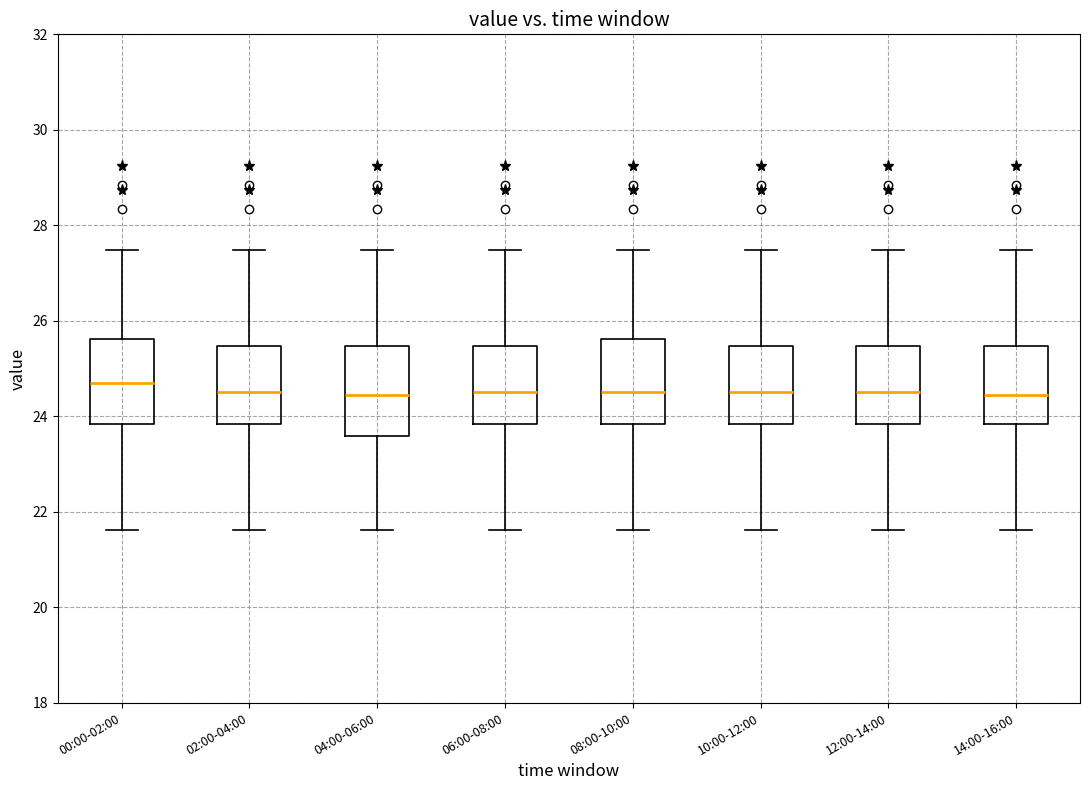

Reading left to right, read every box against the y-axis: the position of its median line, the range the box covers, and the ends of its whiskers. The values are not printed on the chart, so give them approximately, as read against the axis.

00:00-02:00: median 24.6, box 23.8 to 25.6, whiskers 21.6 to 27.4
02:00-04:00: median 24.6, box 23.8 to 25.4, whiskers 21.6 to 27.4
04:00-06:00: median 24.4, box 23.6 to 25.4, whiskers 21.6 to 27.4
06:00-08:00: median 24.6, box 23.8 to 25.4, whiskers 21.6 to 27.4
08:00-10:00: median 24.6, box 23.8 to 25.6, whiskers 21.6 to 27.4
10:00-12:00: median 24.6, box 23.8 to 25.4, whiskers 21.6 to 27.4
12:00-14:00: median 24.6, box 23.8 to 25.4, whiskers 21.6 to 27.4
14:00-16:00: median 24.4, box 23.8 to 25.4, whiskers 21.6 to 27.4